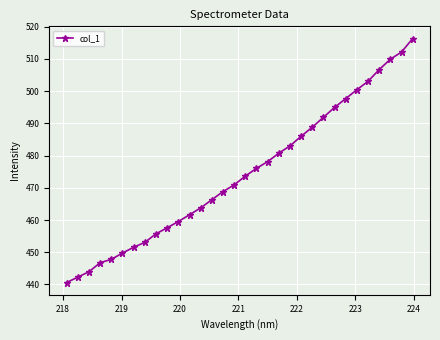

How many data points are above 473?

16